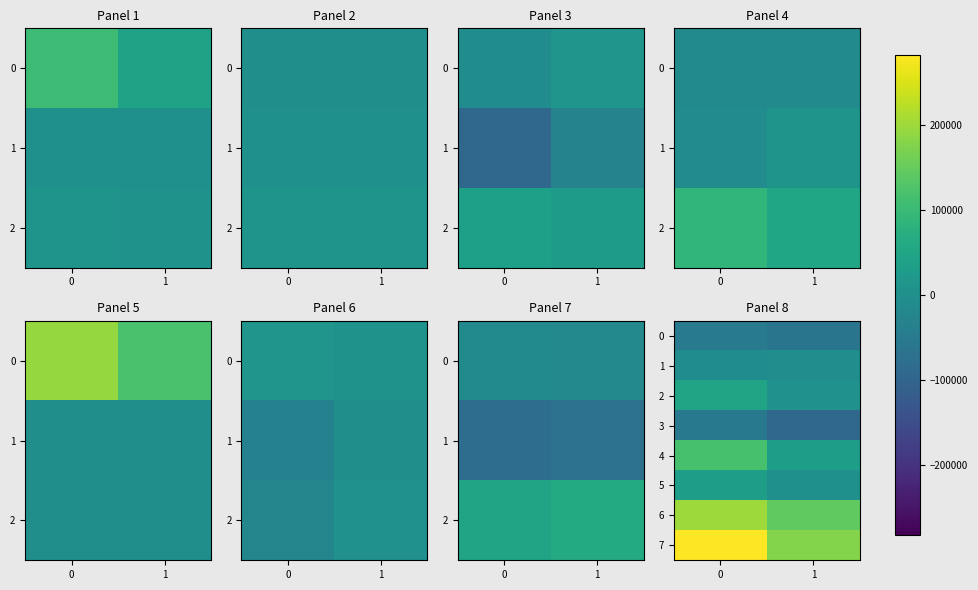

What is the difference between the row_3 values at 1 and 0?

37355